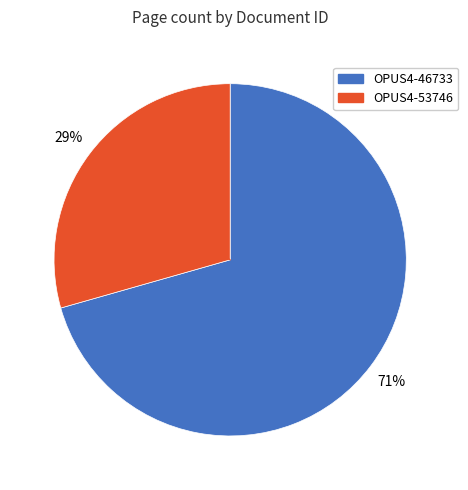

Between OPUS4-53746 and OPUS4-46733, which is larger?

OPUS4-46733